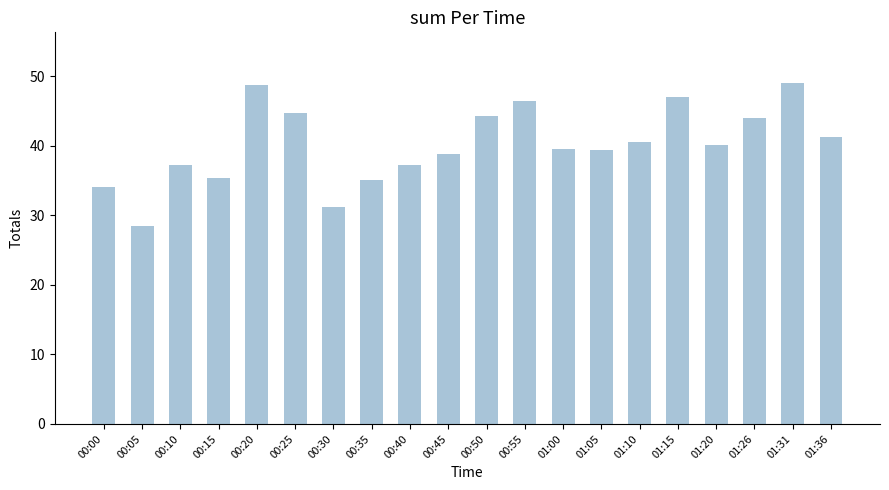

What is the sum of the values at 00:00 and 00:40?

71.3